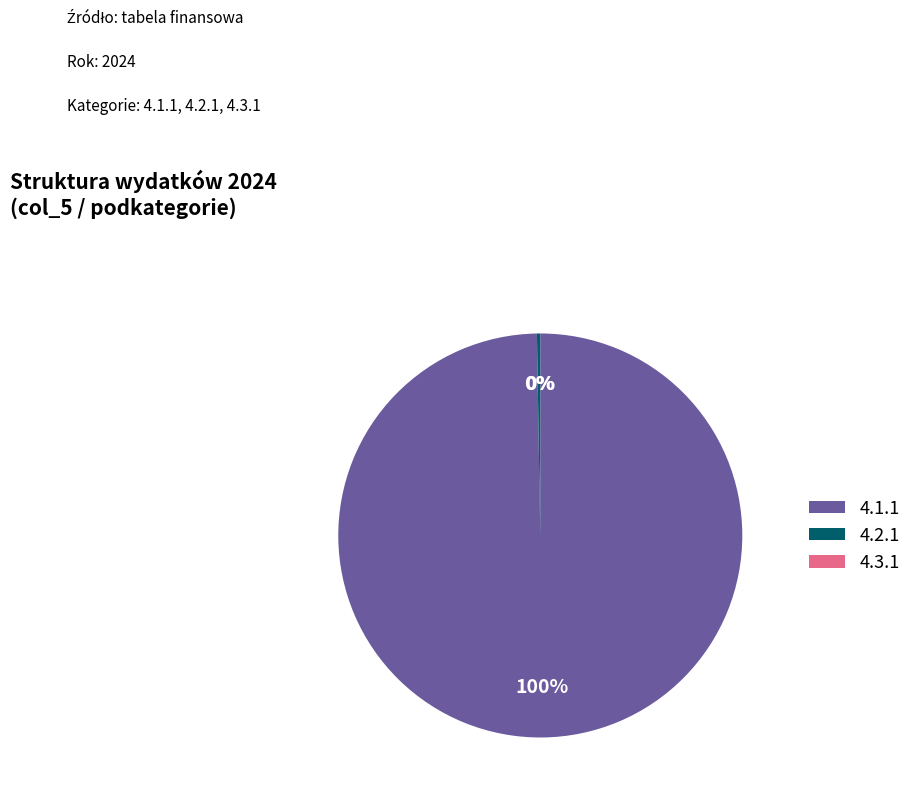

True or false: 4.1.1 accounts for 100% of the total.

True